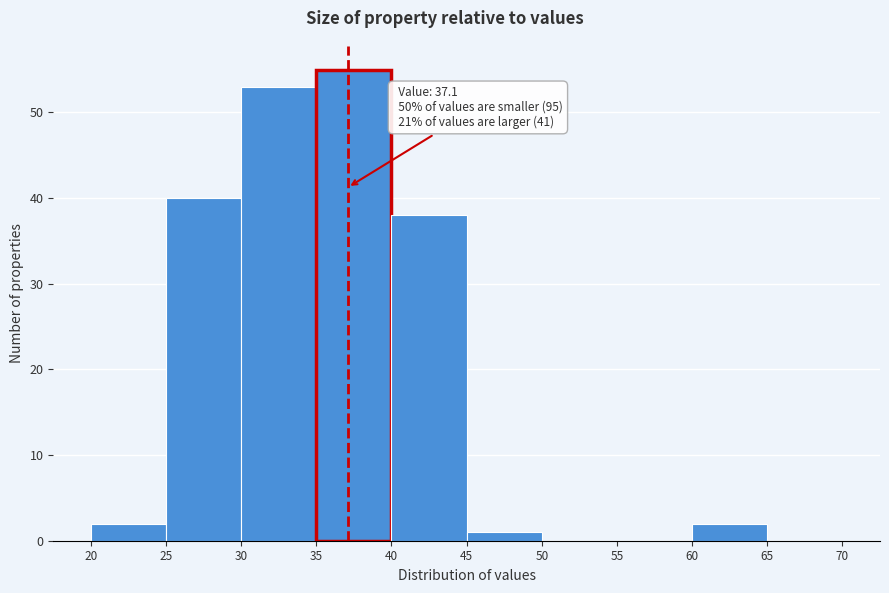

Over which range of the x-axis is the bar tallest?

35 to 40